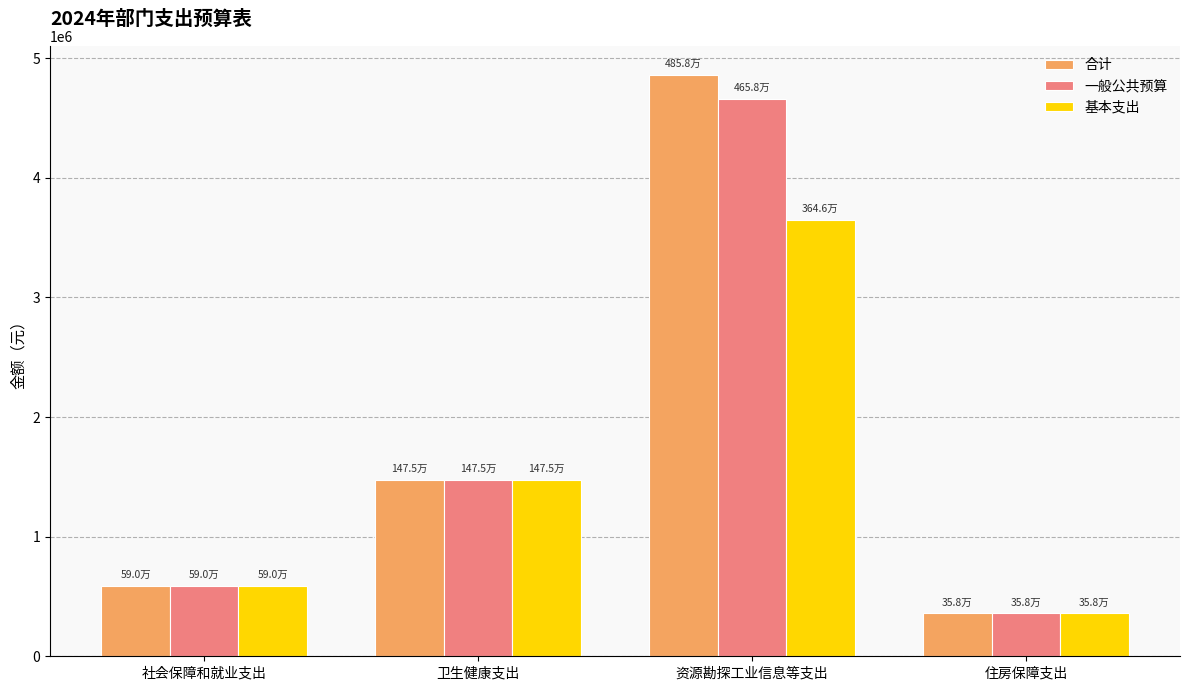

Where is 合计 nearest to the value 2608357?

卫生健康支出